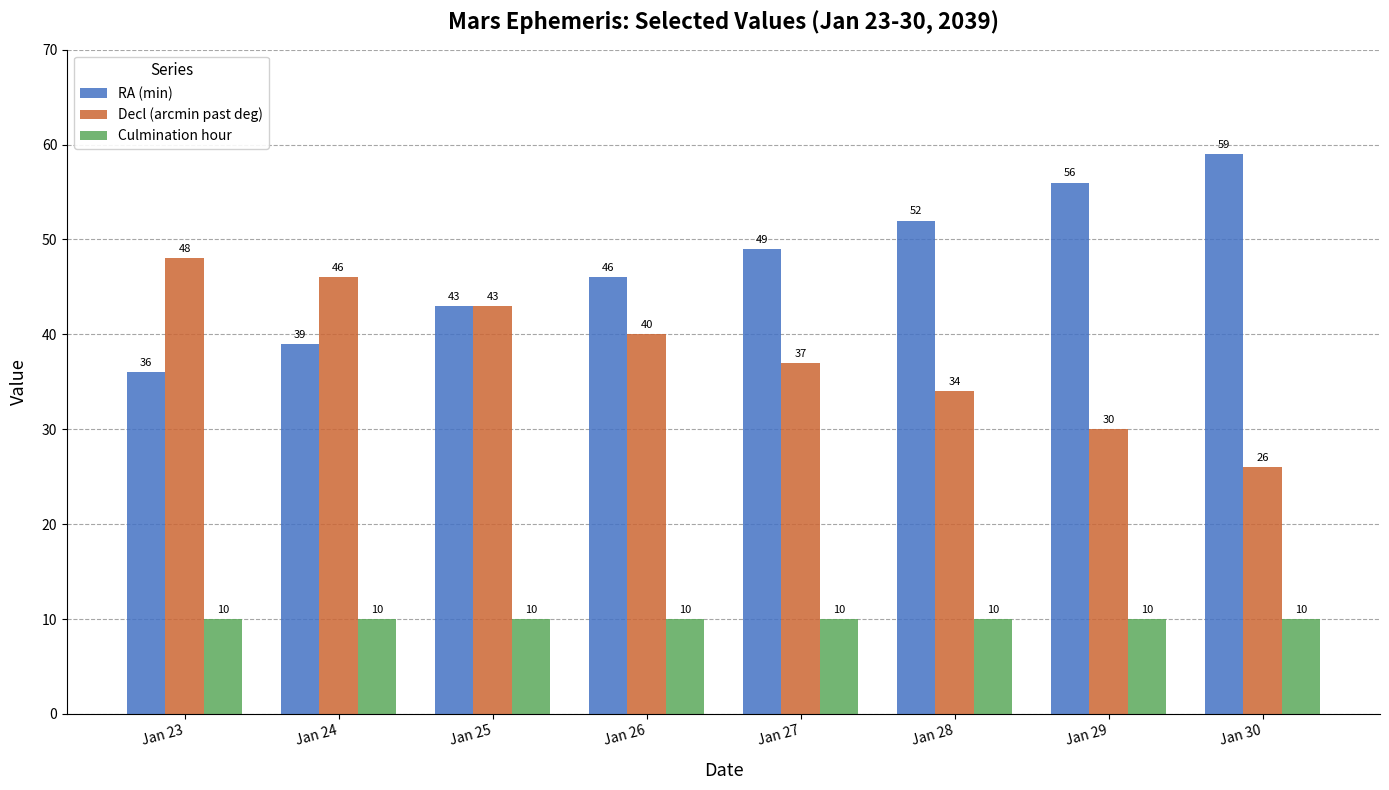

True or false: Decl (arcmin past deg) has a value of 30 at Jan 29.

True